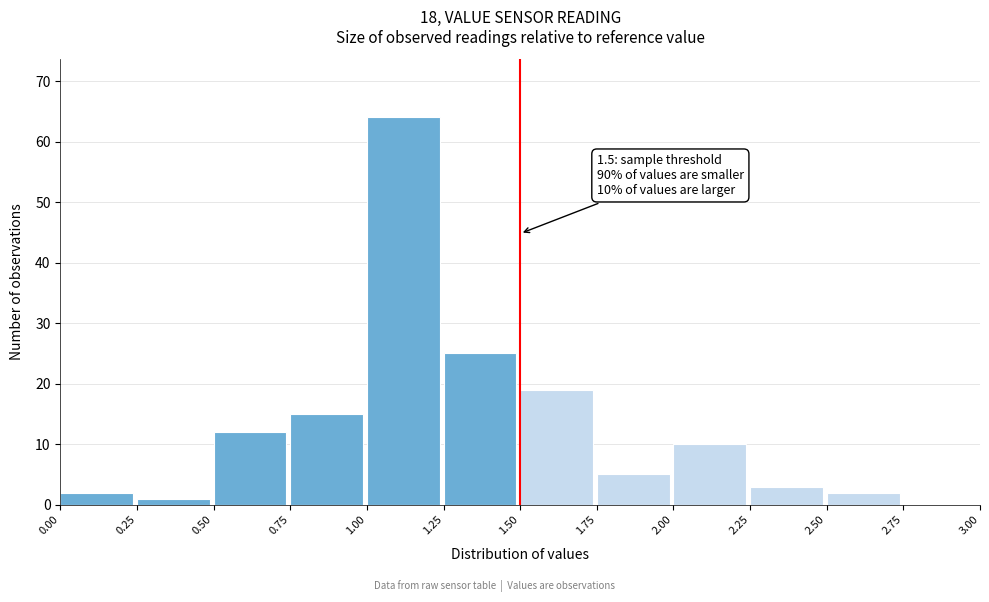

Over which range of the x-axis is the bar tallest?

1.00 to 1.25